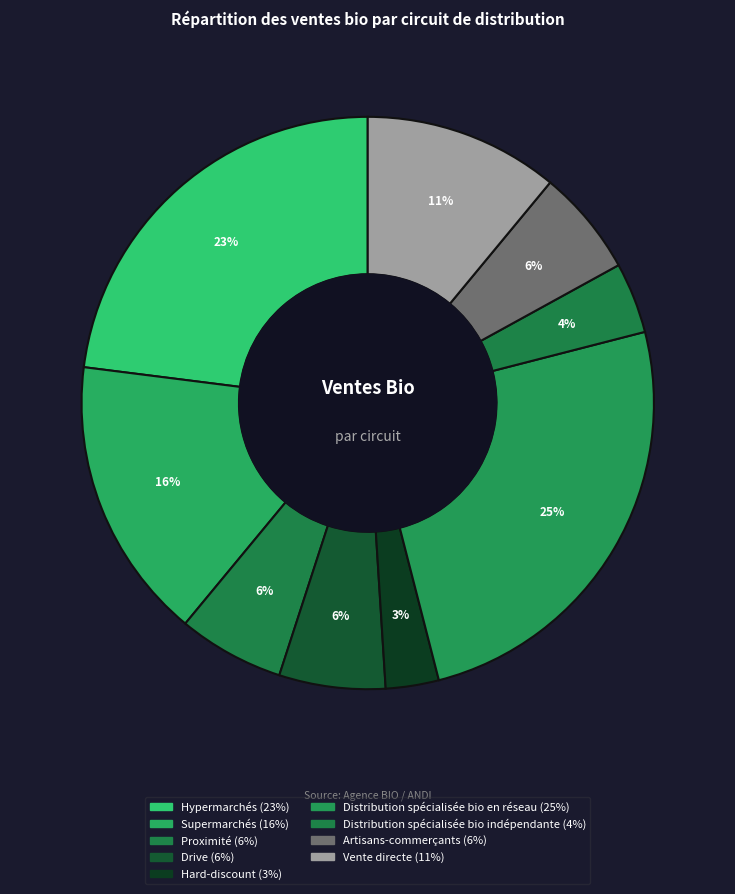

Does Vente directe represent more than half of the total?

No